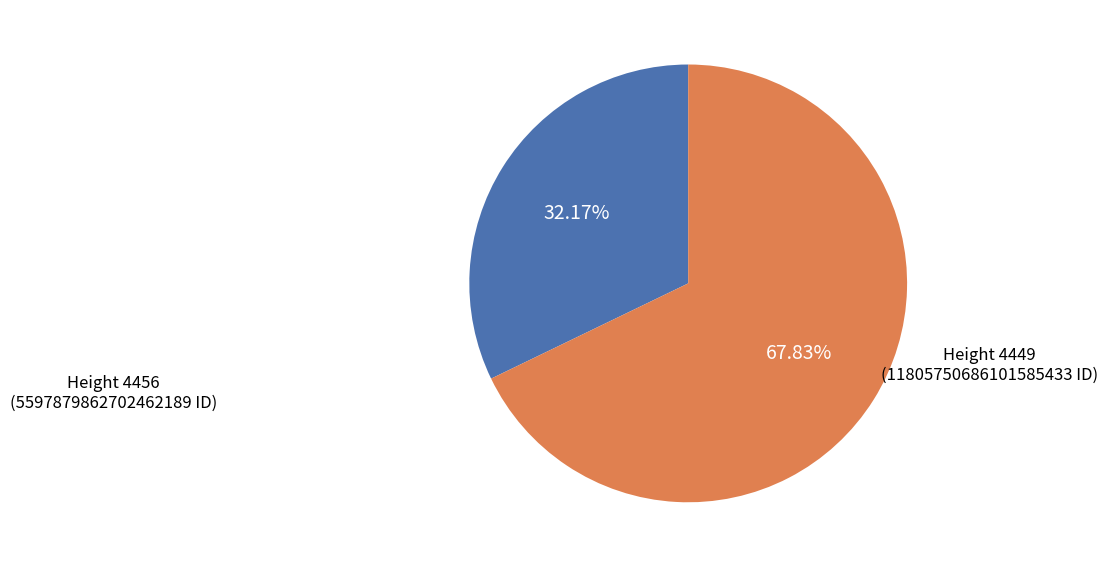

Between Height 4449 and Height 4456, which is larger?

Height 4449